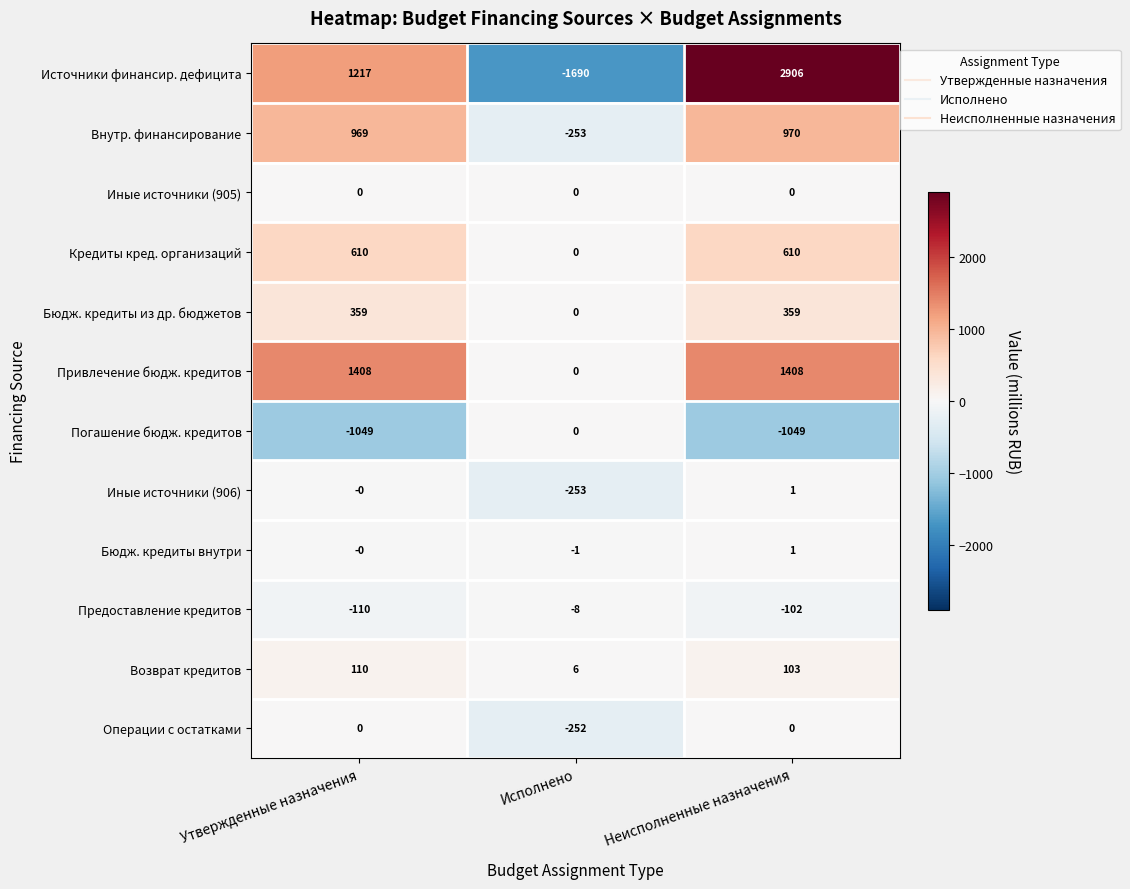

Which series has the largest range (max minus min)?

Источники финансир. дефицита